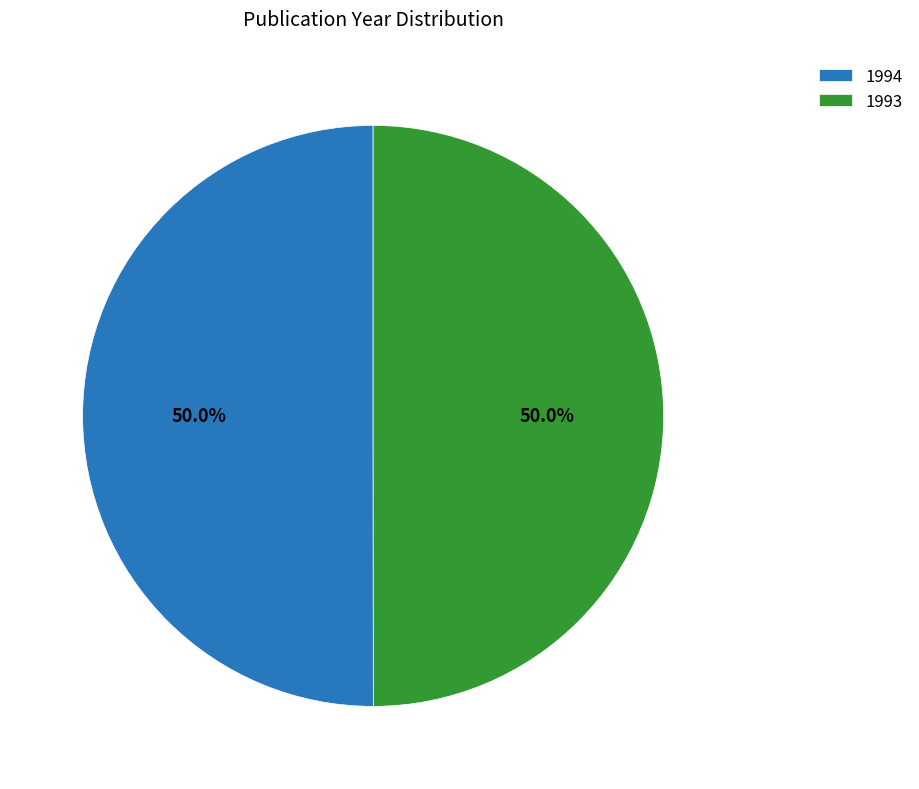

What is the total percentage of 1994 and 1993?

100.0%